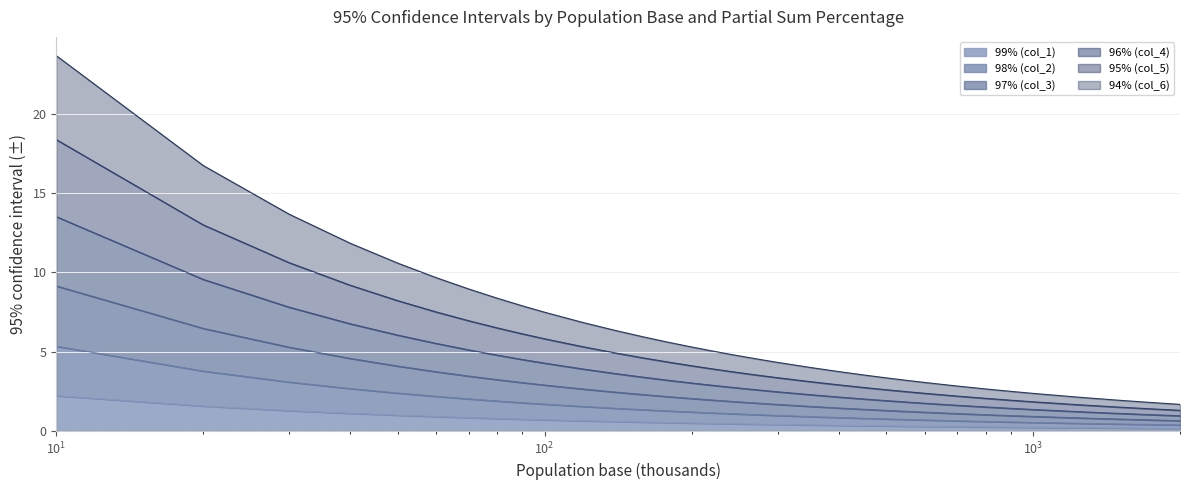

What is the difference between the 94% (col_6) values at 600 and 350?

0.7